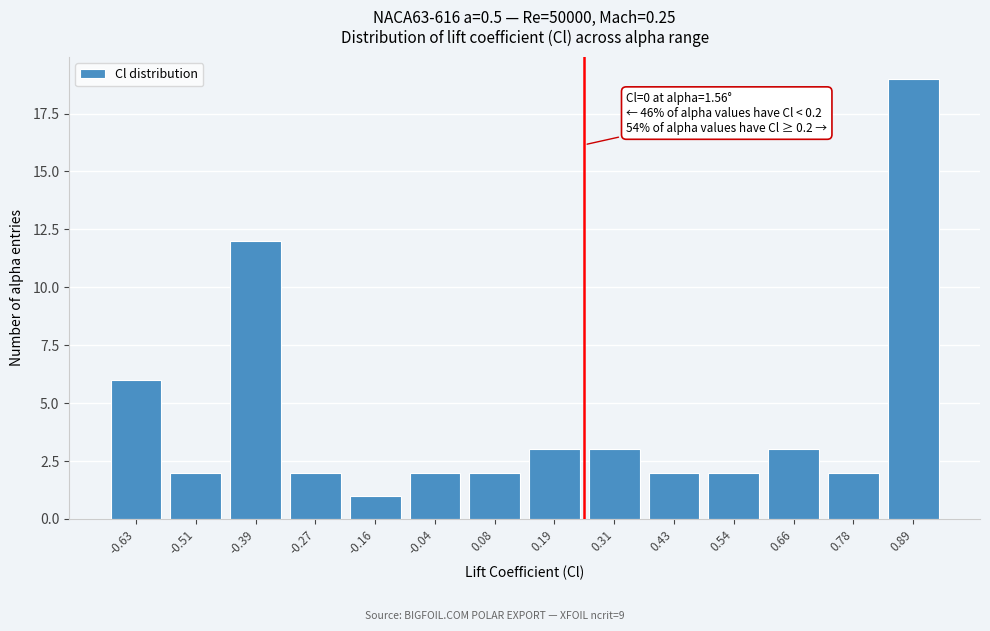

Reading left to right, list all the values displayed in this chart.

-0.63=6	-0.51=2	-0.39=12	-0.27=2	-0.16=1	-0.04=2	0.08=2	0.19=3	0.31=3	0.43=2	0.54=2	0.66=3	0.78=2	0.89=19